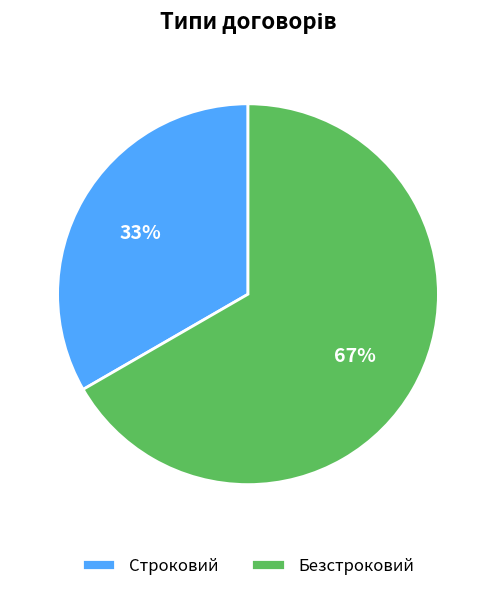

Rank the categories by value from lowest to highest.

Строковий, Безстроковий